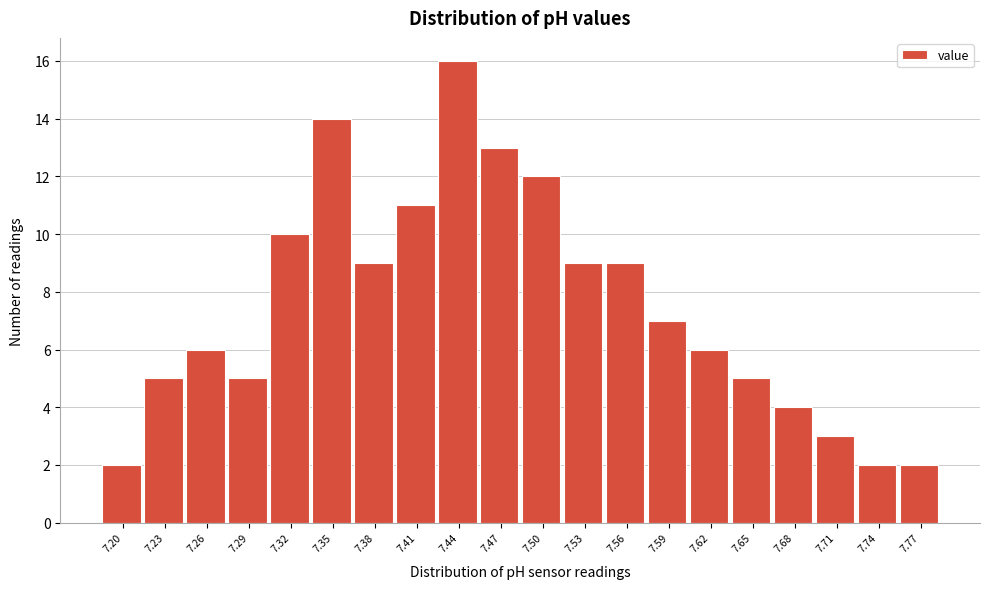

Reading left to right, list all the values displayed in this chart.

7.20=2	7.23=5	7.26=6	7.29=5	7.32=10	7.35=14	7.38=9	7.41=11	7.44=16	7.47=13	7.50=12	7.53=9	7.56=9	7.59=7	7.62=6	7.65=5	7.68=4	7.71=3	7.74=2	7.77=2